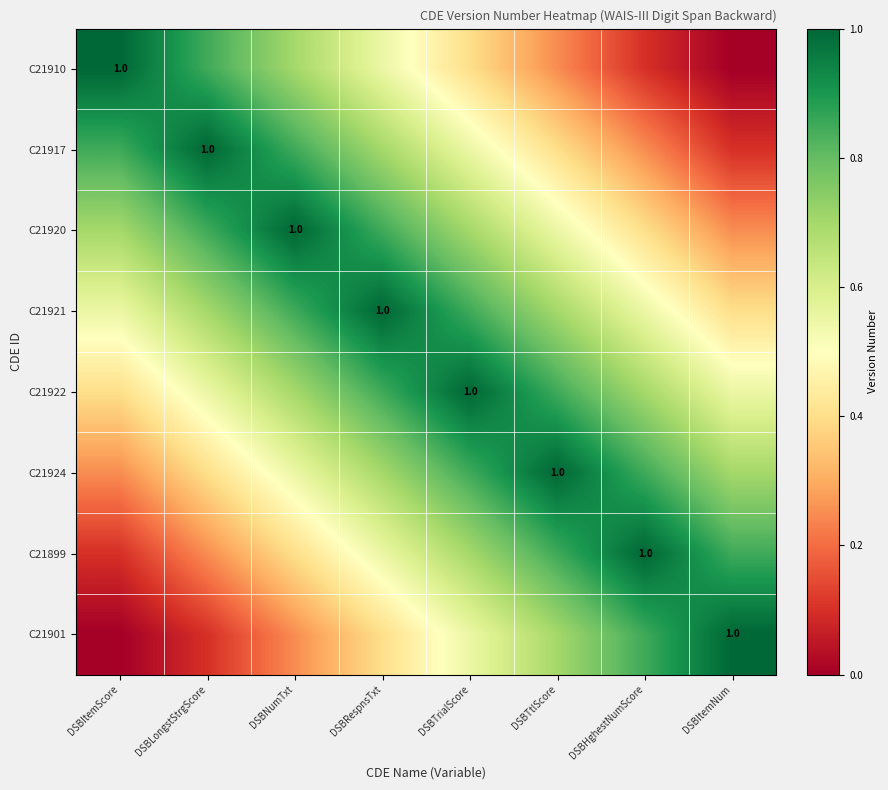

The value of C21924 at DSBRespnsTxt is 0.7. True or false?

True